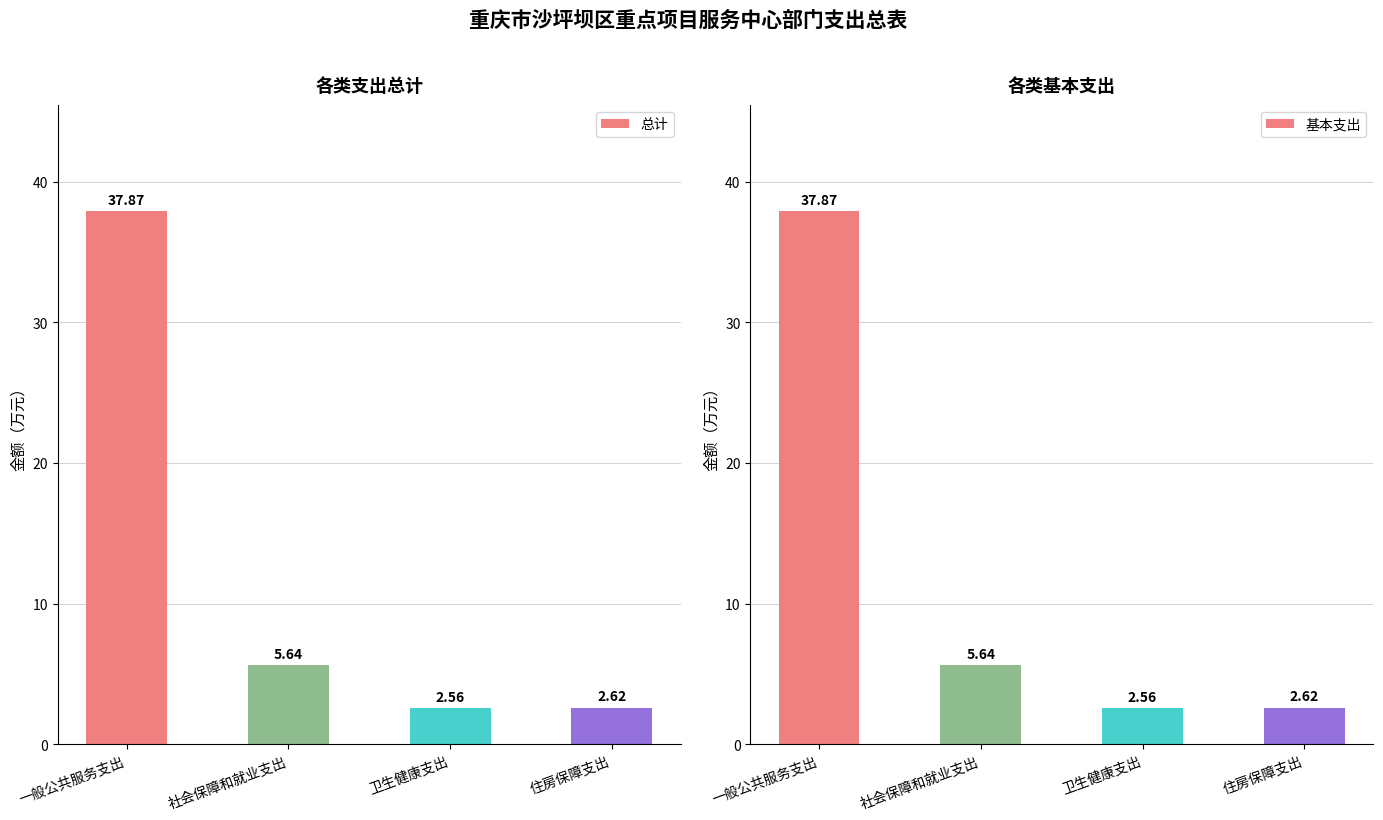

Count the number of categories in the chart.

4